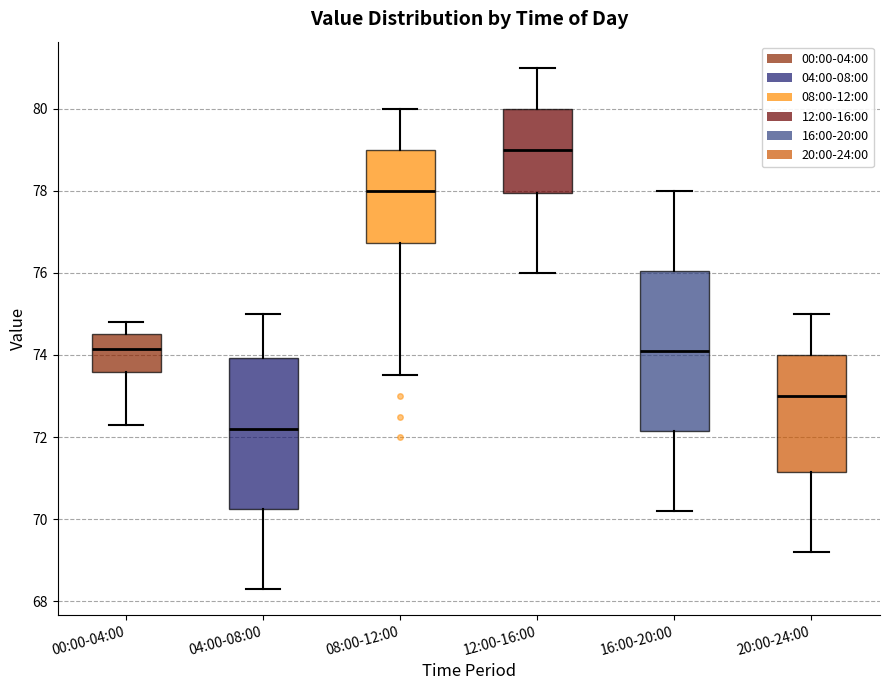

Reading left to right, transcribe this box plot: for each box, give where its median line is, the range the box spans, and where its two whiskers end, as read against the y-axis. The values are not printed on the chart, so give them approximately, as read against the axis.

00:00-04:00: median 74.2, box 73.6 to 74.6, whiskers 72.4 to 74.8
04:00-08:00: median 72.2, box 70.2 to 74.0, whiskers 68.4 to 75.0
08:00-12:00: median 78.0, box 76.8 to 79.0, whiskers 73.6 to 80.0
12:00-16:00: median 79.0, box 78.0 to 80.0, whiskers 76.0 to 81.0
16:00-20:00: median 74.2, box 72.2 to 76.0, whiskers 70.2 to 78.0
20:00-24:00: median 73.0, box 71.2 to 74.0, whiskers 69.2 to 75.0